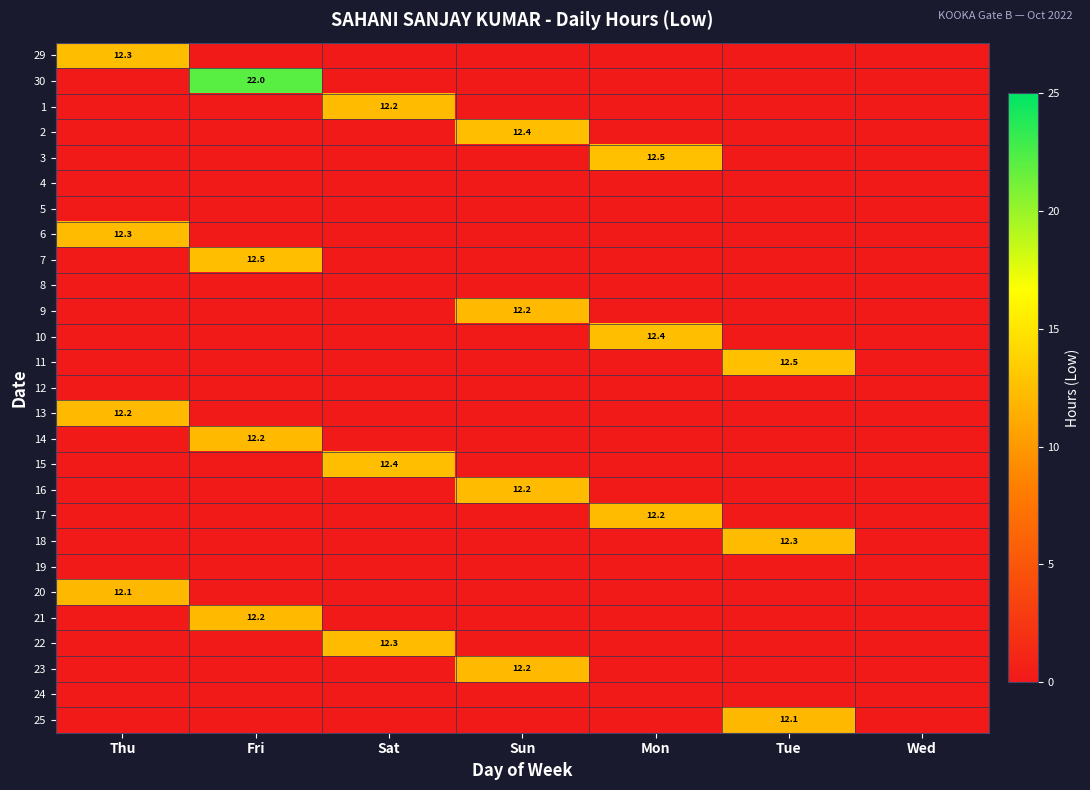

The value of 13 at Thu is 7.3. True or false?

False